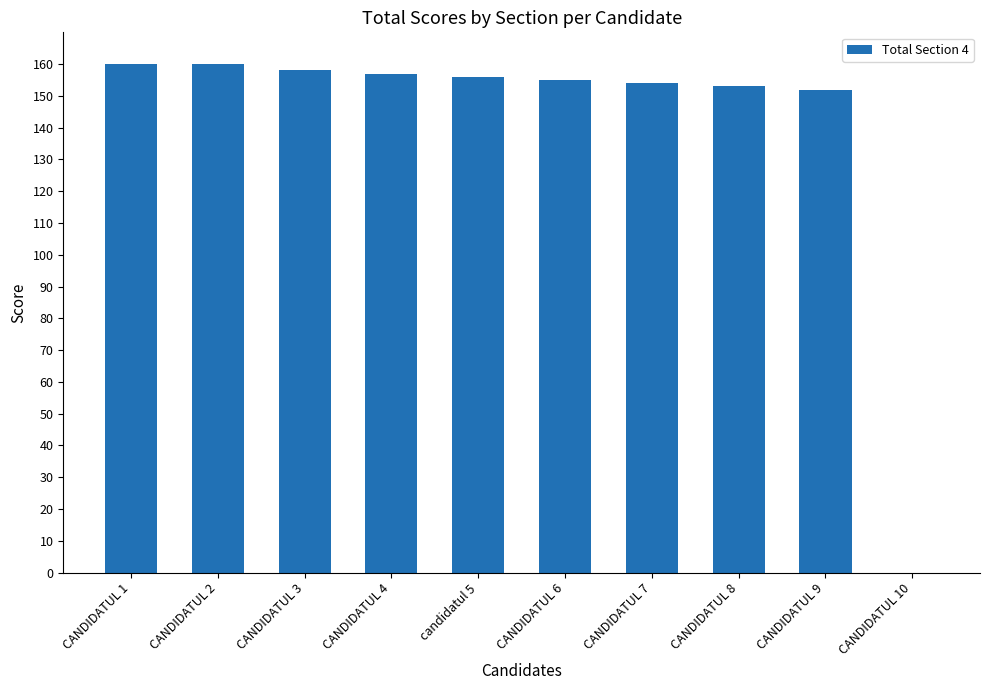

Are the bars horizontal?

No